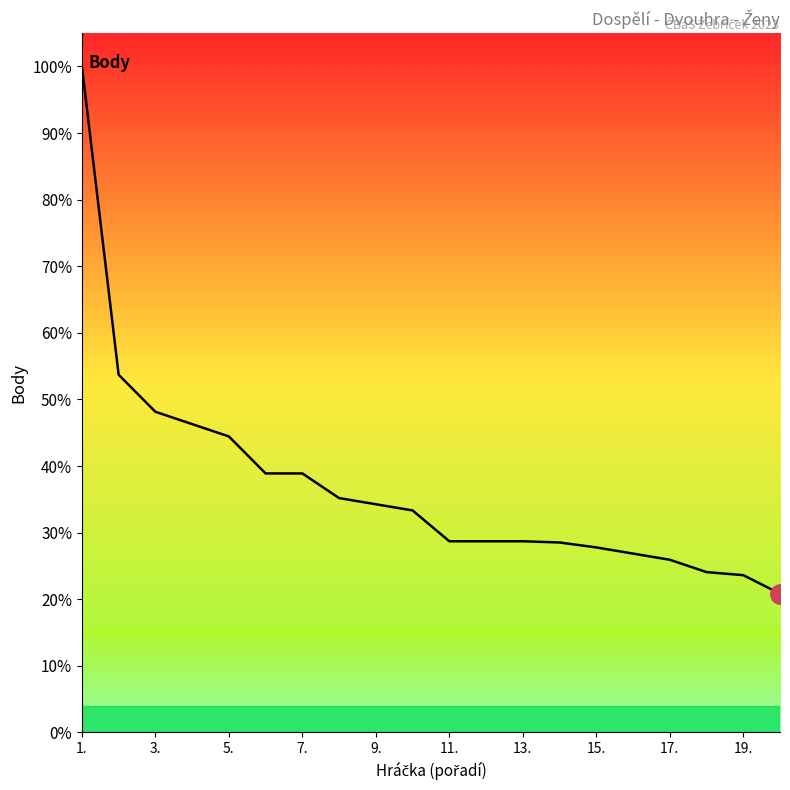

Does the chart have visible grid lines?

No